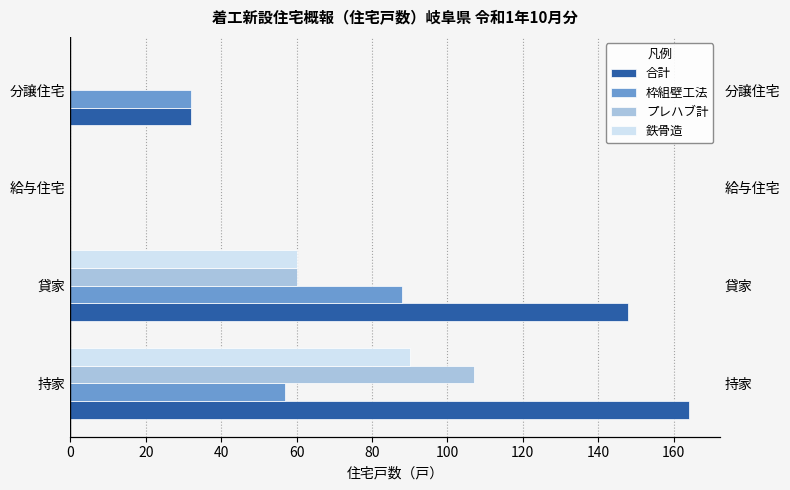

What is the value of the 合計 bar at the 1st from the left?

164